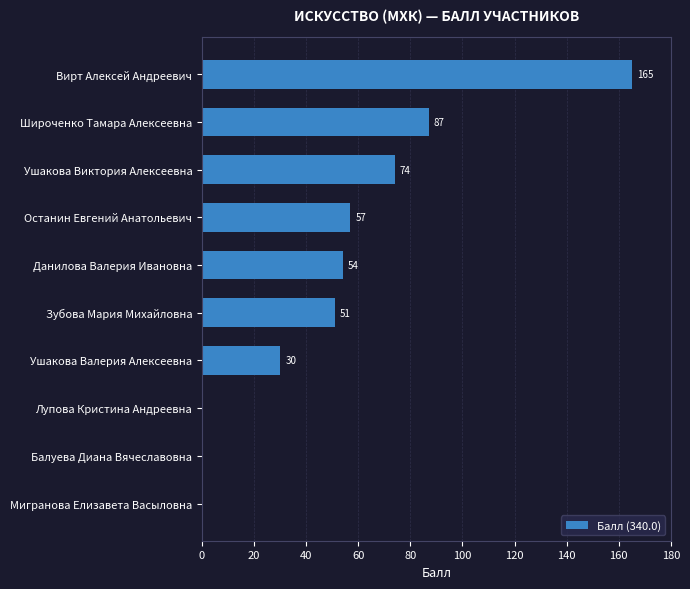

Reading top to bottom, list all the values displayed in this chart.

Вирт Алексей Андреевич=165	Широченко Тамара Алексеевна=87	Ушакова Виктория Алексеевна=74	Останин Евгений Анатольевич=57	Данилова Валерия Ивановна=54	Зубова Мария Михайловна=51	Ушакова Валерия Алексеевна=30	Лупова Кристина Андреевна=0	Балуева Диана Вячеславовна=0	Мигранова Елизавета Васыловна=0